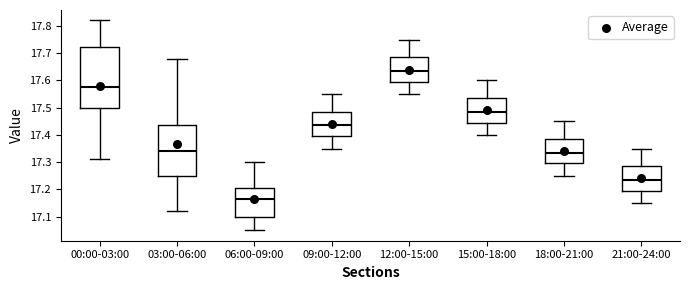

Reading left to right, transcribe this box plot: for each box, give where its median line is, the range the box spans, and where its two whiskers end, as read against the y-axis. The values are not printed on the chart, so give them approximately, as read against the axis.

00:00-03:00: median 17.58, box 17.50 to 17.72, whiskers 17.31 to 17.82
03:00-06:00: median 17.34, box 17.25 to 17.44, whiskers 17.12 to 17.68
06:00-09:00: median 17.17, box 17.10 to 17.21, whiskers 17.05 to 17.30
09:00-12:00: median 17.44, box 17.40 to 17.49, whiskers 17.35 to 17.55
12:00-15:00: median 17.64, box 17.60 to 17.69, whiskers 17.55 to 17.75
15:00-18:00: median 17.49, box 17.45 to 17.54, whiskers 17.40 to 17.60
18:00-21:00: median 17.34, box 17.30 to 17.39, whiskers 17.25 to 17.45
21:00-24:00: median 17.24, box 17.20 to 17.29, whiskers 17.15 to 17.35